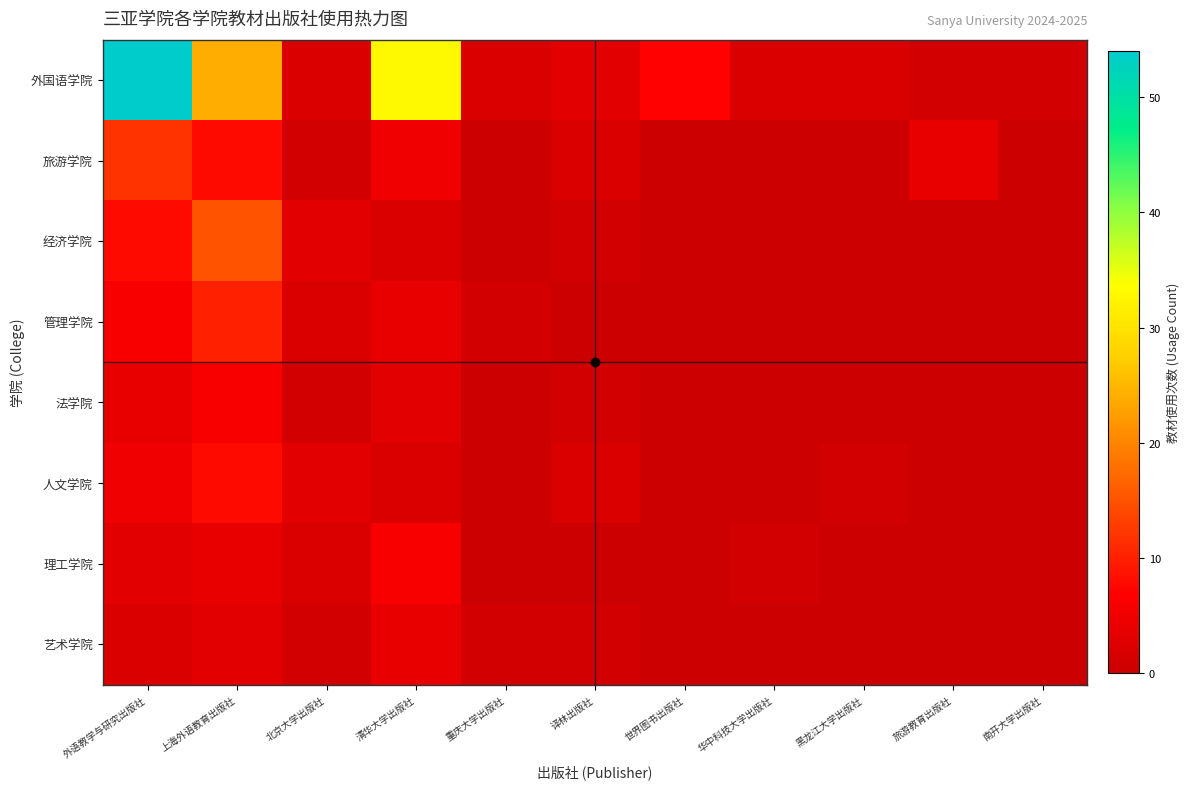

Which series changed the most between 华中科技大学出版社 and 黑龙江大学出版社?

人文学院